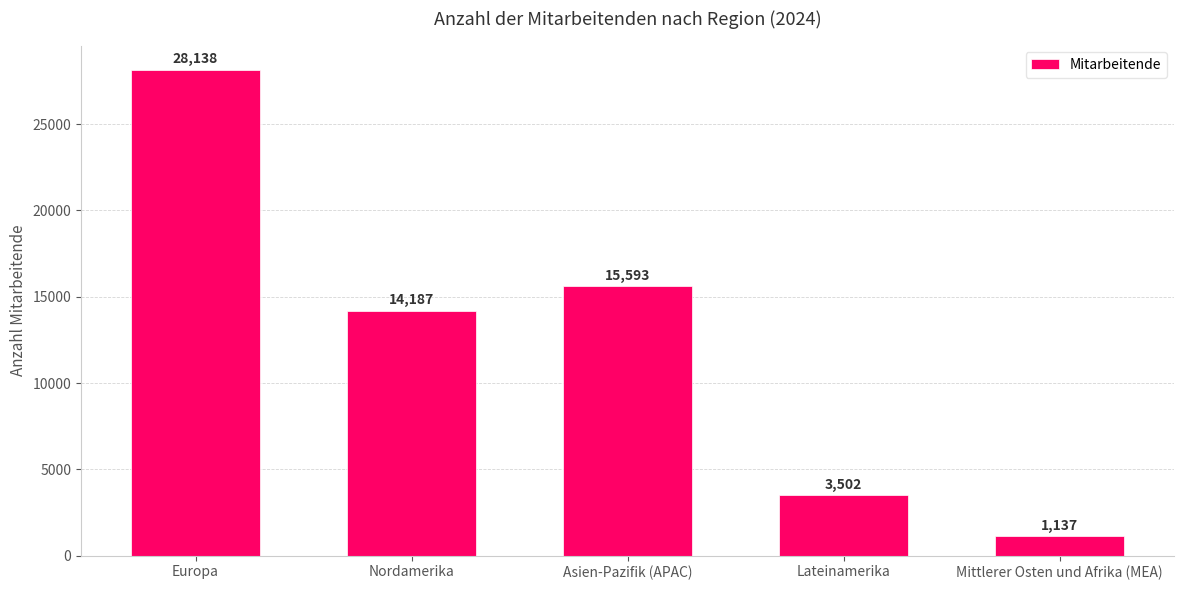

What is the difference between the maximum and minimum values?

27001